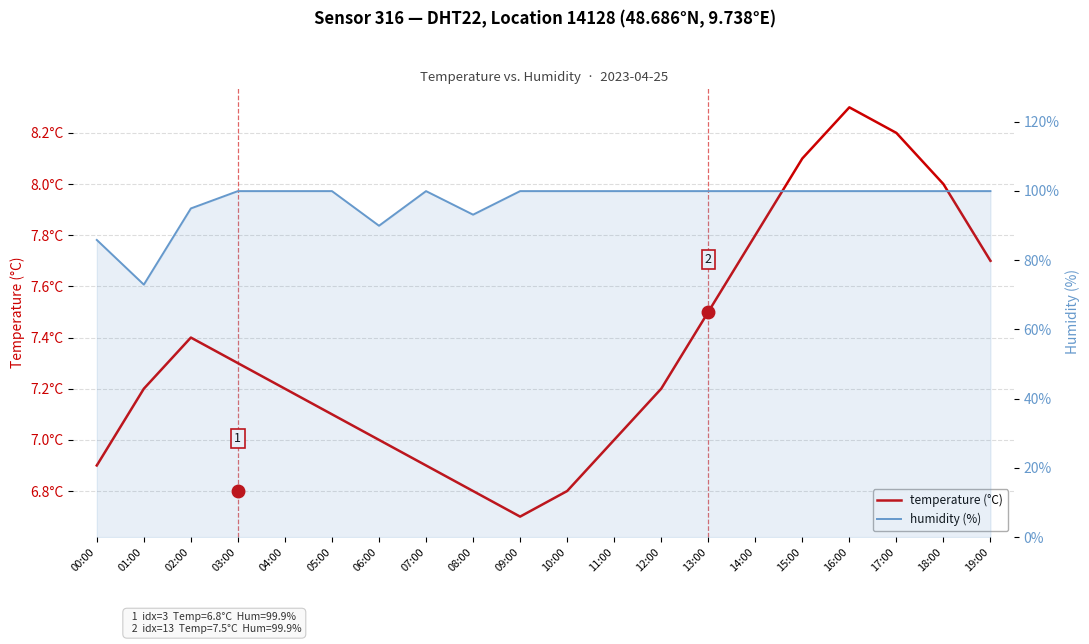

Where is the first local maximum for temperature (°C)?

02:00